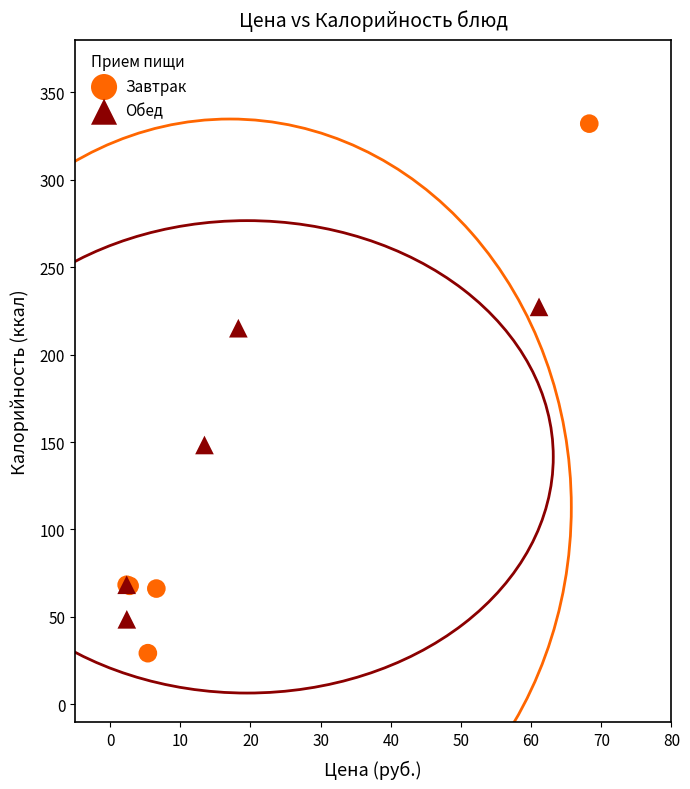

Which series has the widest spread of Y values?

Завтрак